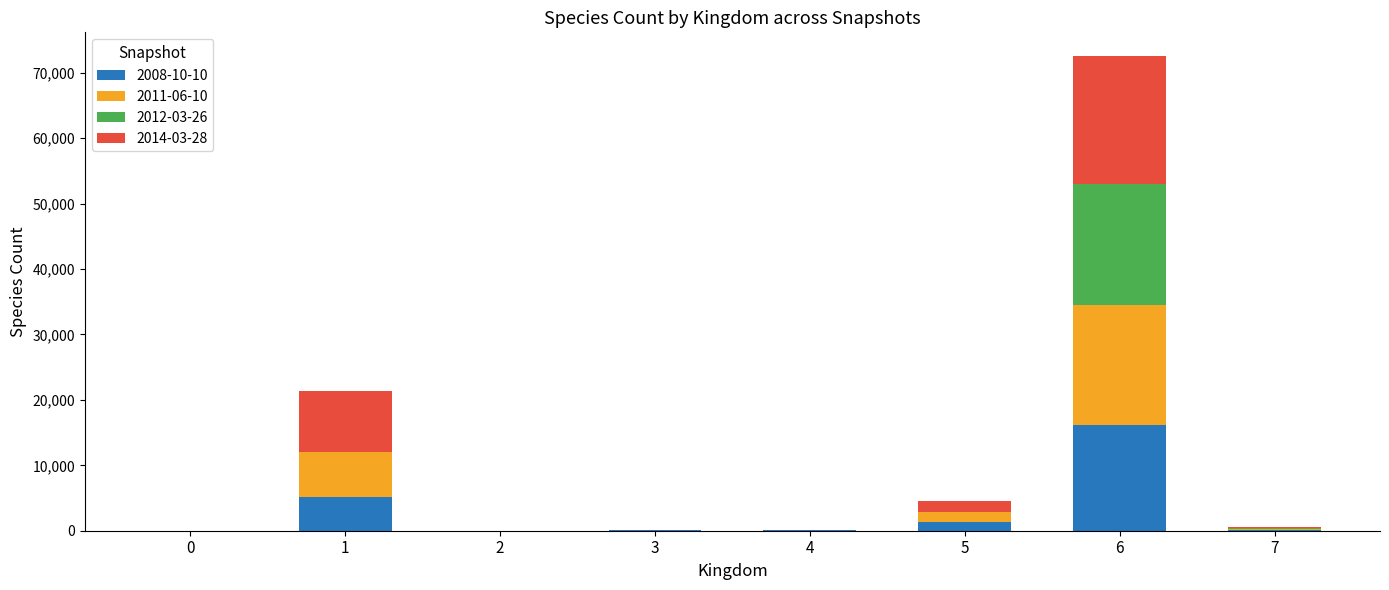

At which category is the sum across all series the highest?

6